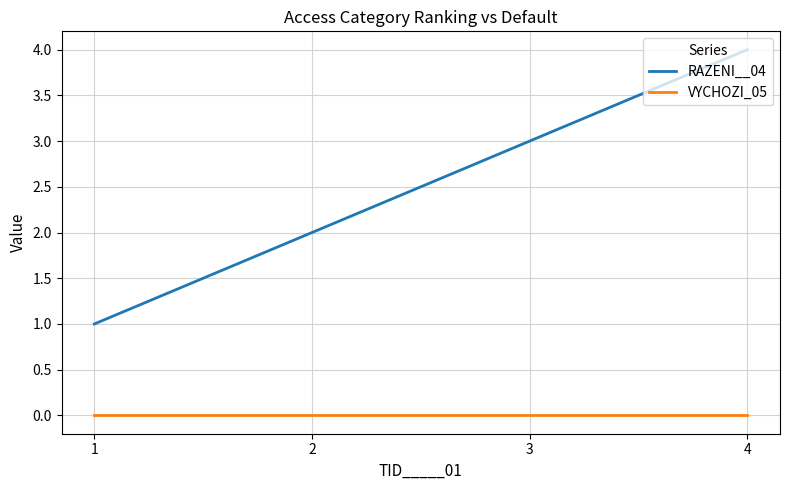

Where is RAZENI__04 nearest to the value 2?

2